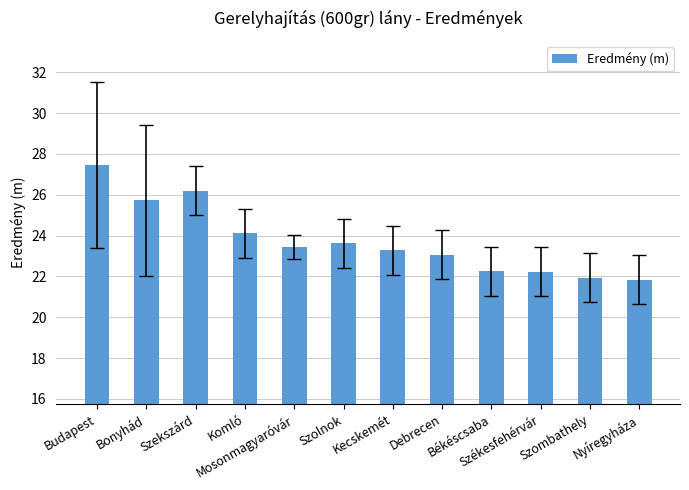

The chart shows a value of 23.6 at Szolnok. True or false?

True